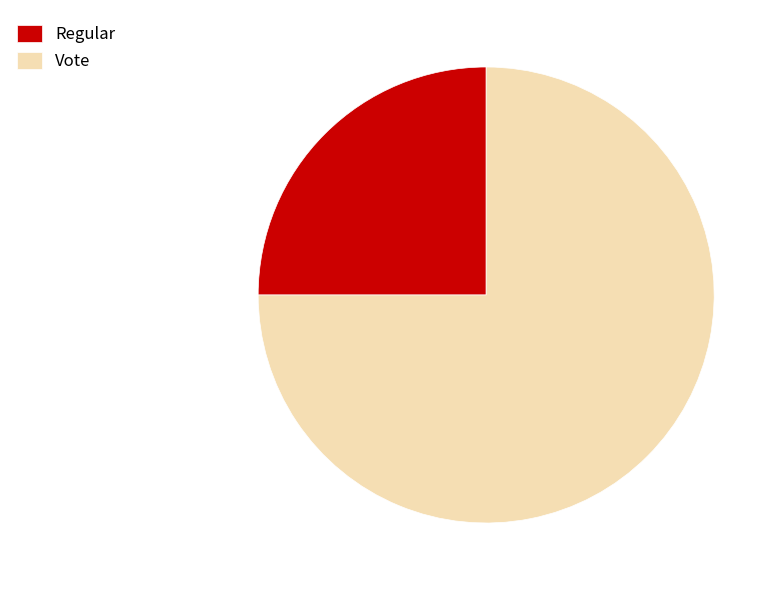

What is the smallest slice in the pie chart?

Regular